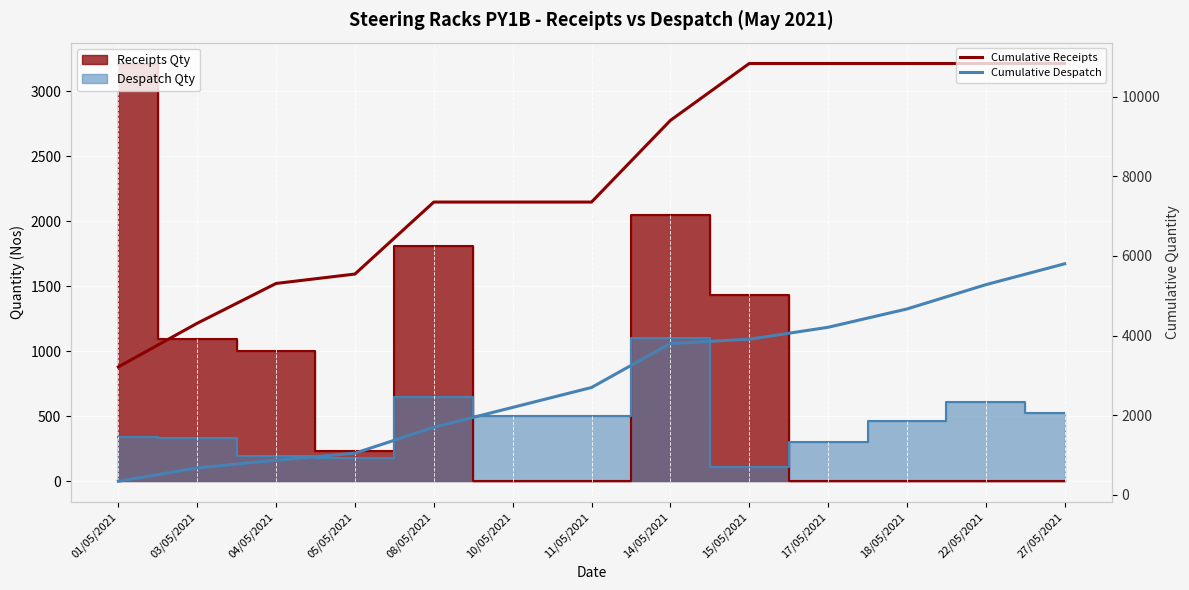

What is the label of the 4th point from the right?

17/05/2021